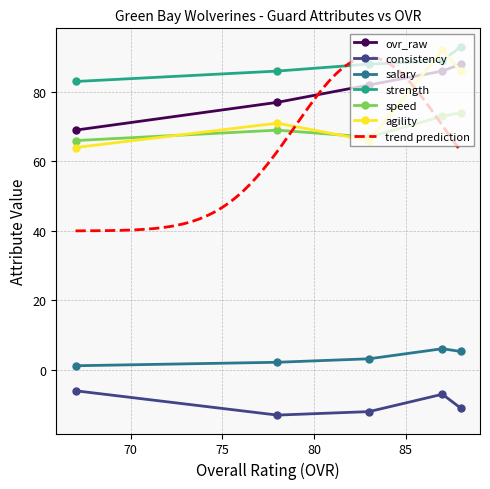

How many data points in strength are less than 88?

2